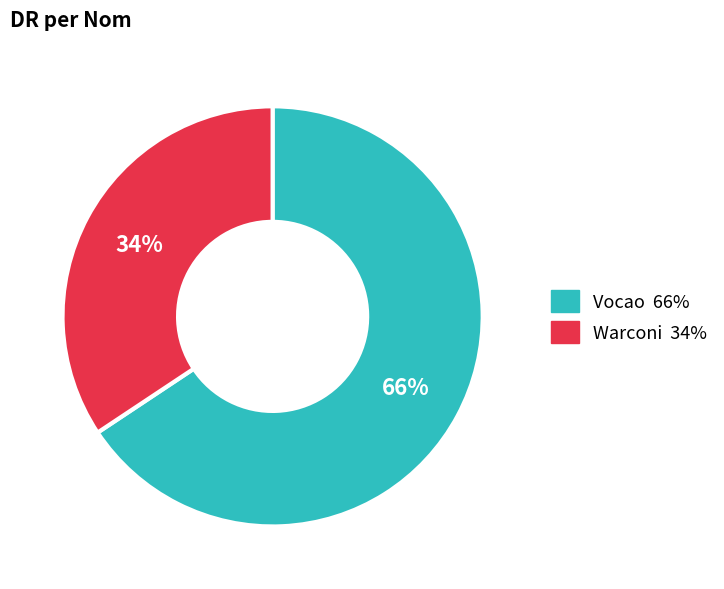

Do Warconi and Vocao together represent more than half of the pie?

Yes